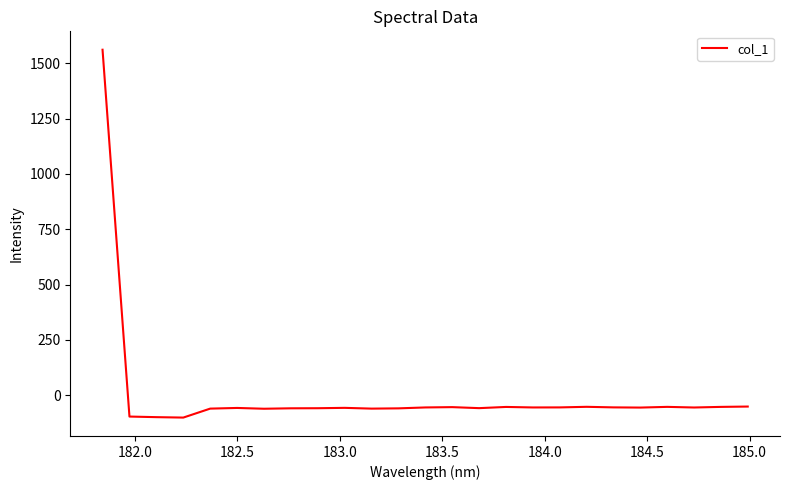

What is the difference between the maximum and minimum values?

1661.9